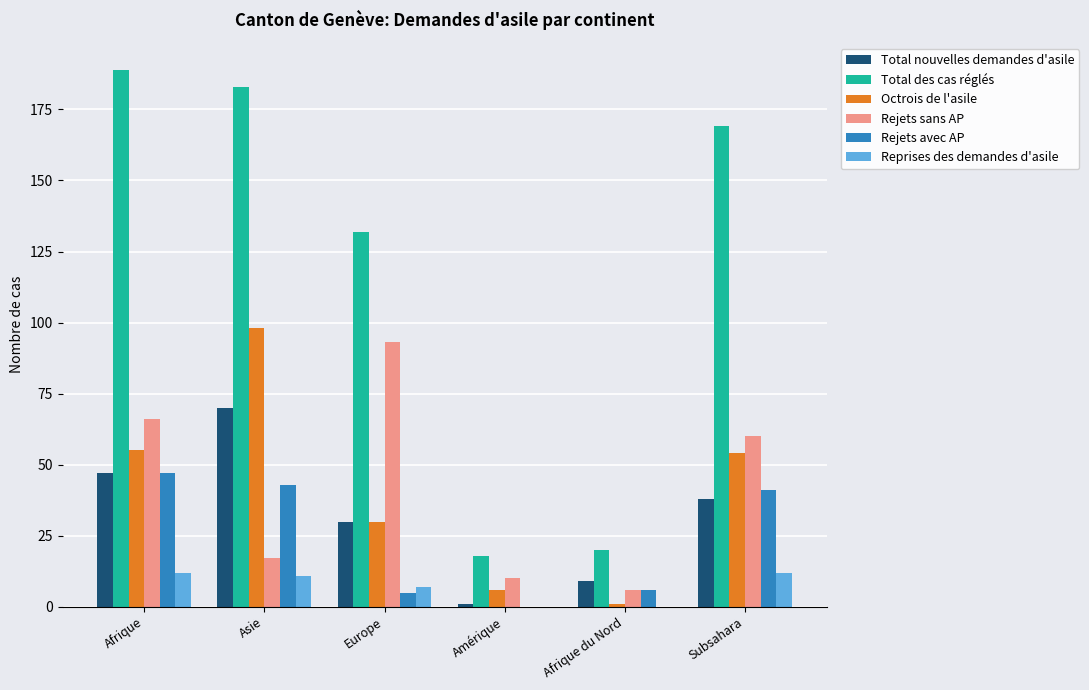

Between Europe and Afrique du Nord, which series saw the biggest shift?

Total des cas réglés